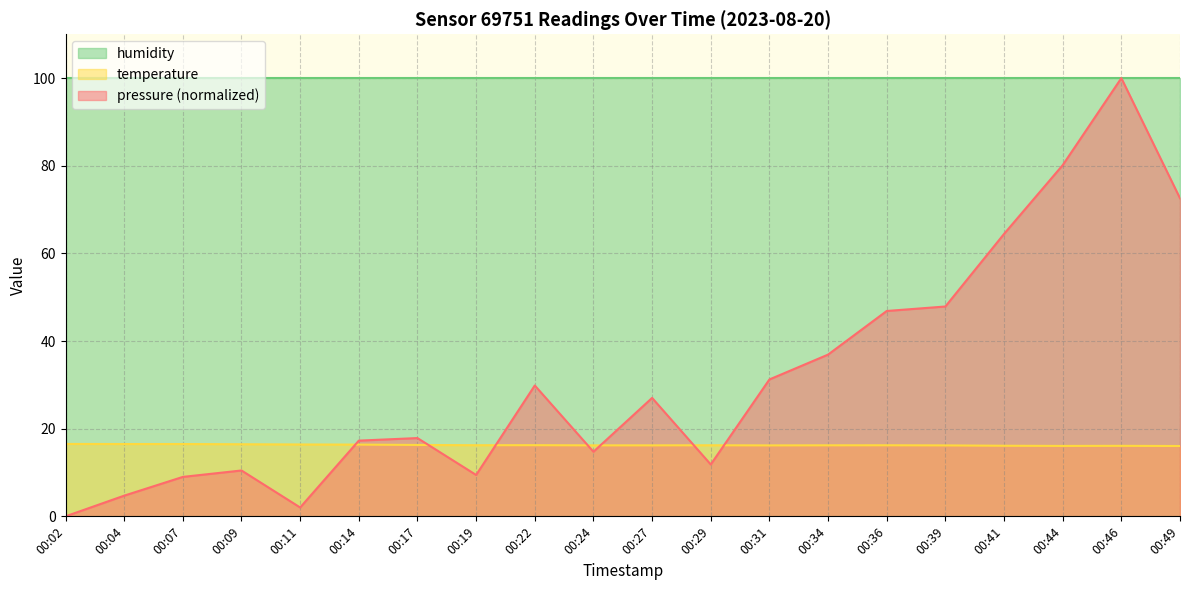

Does the chart display data point markers on the line(s)?

No